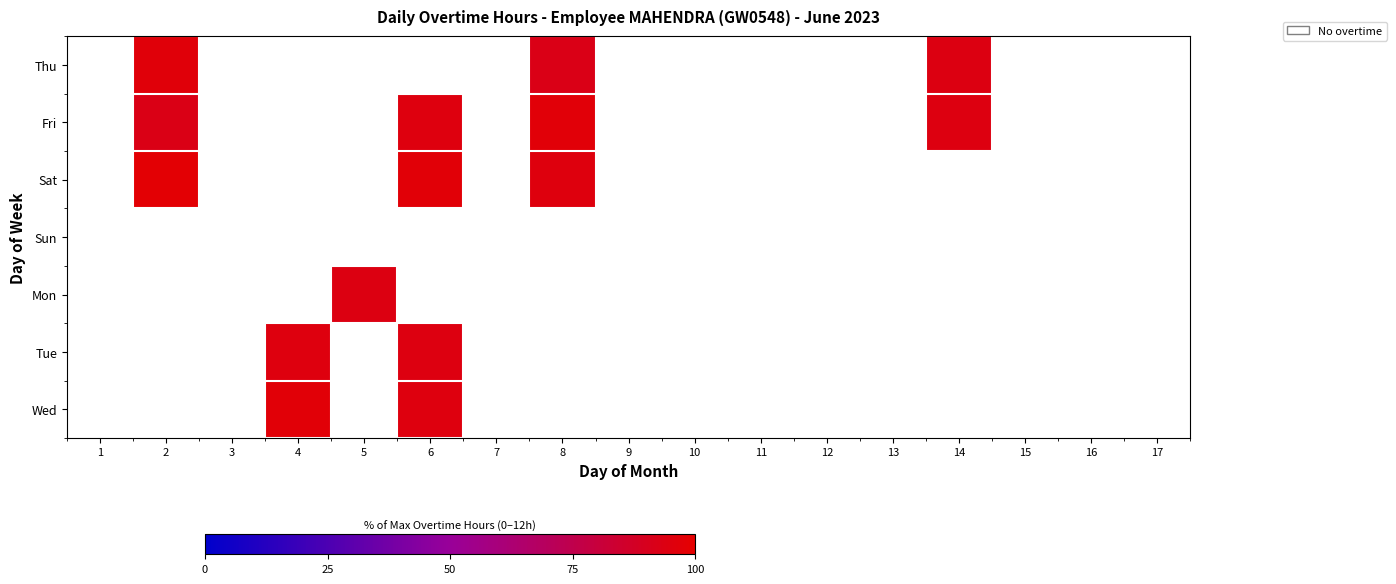

At 7, list the series in order from largest to smallest.

Thu, Fri, Sat, Sun, Mon, Tue, Wed